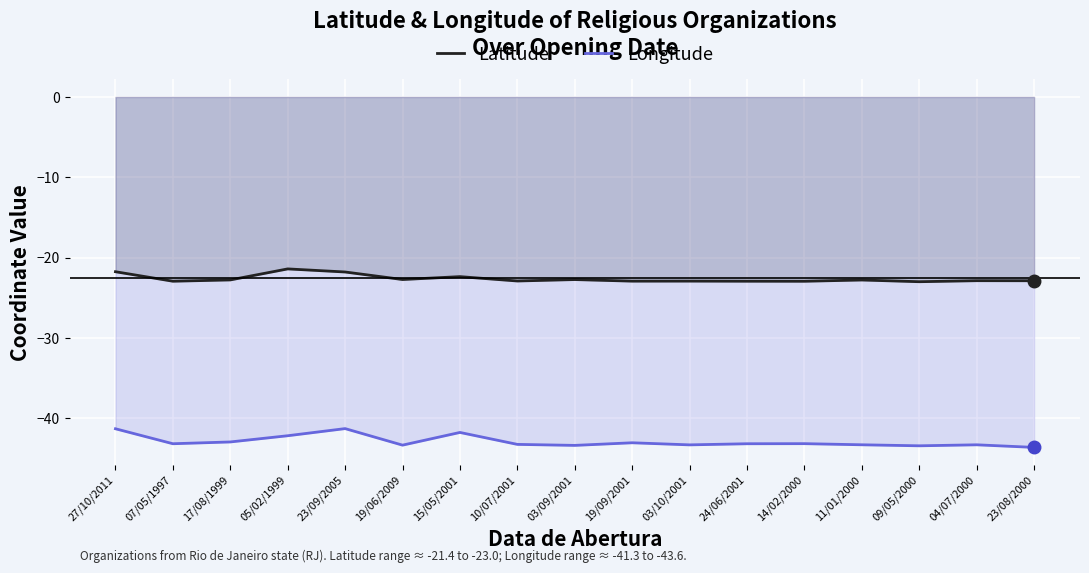

Which series has the widest spread of values?

Longitude